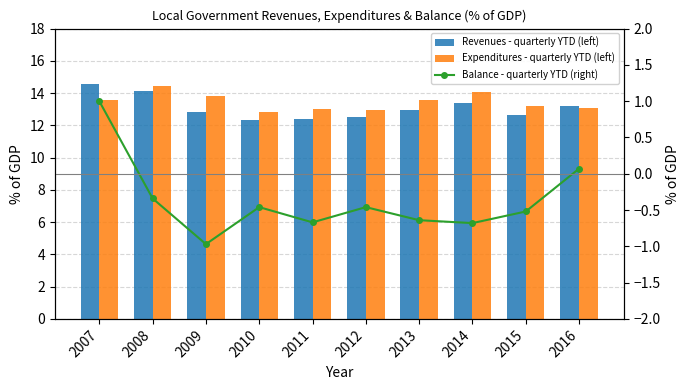

What are all the series names shown in the legend?

Revenues - quarterly YTD (left), Expenditures - quarterly YTD (left), Balance - quarterly YTD (right)